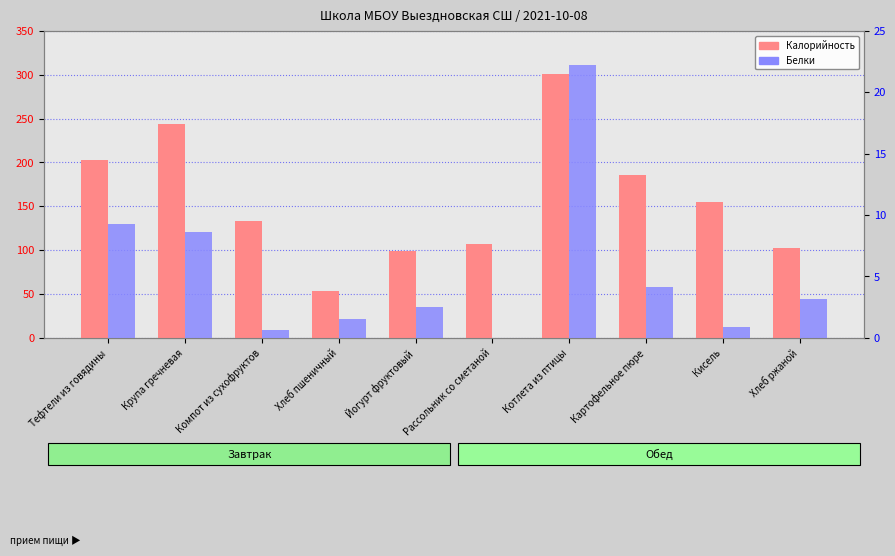

What is the difference between the Белки values at Кисель and Крупа гречневая?

7.7